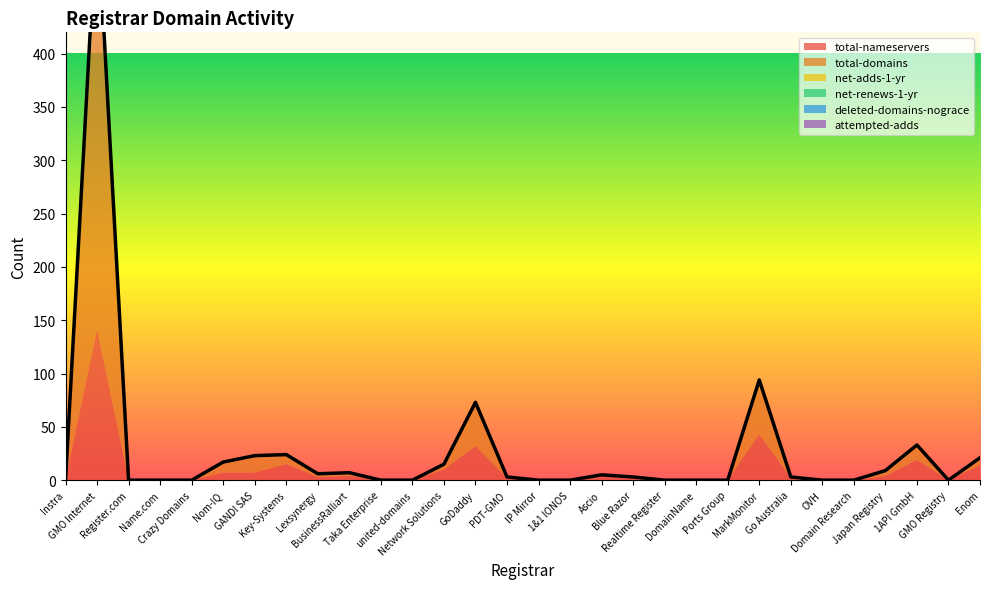

What is the sum of all total-nameservers values?

310